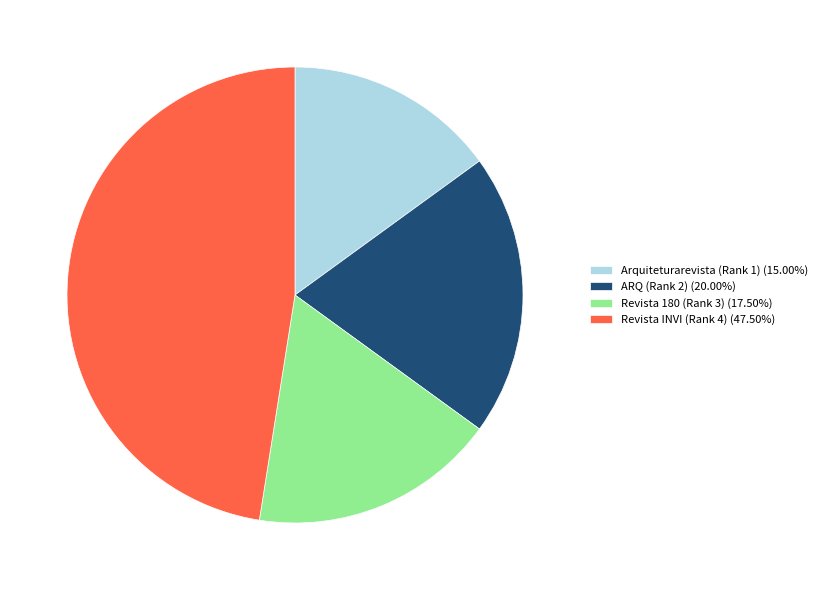

Between Revista INVI (Rank 4) and Revista 180 (Rank 3), which is larger?

Revista INVI (Rank 4)